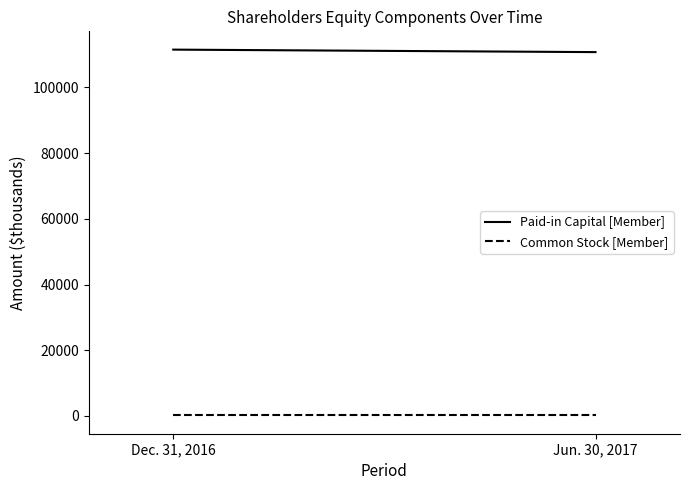

Reading right to left, transcribe all the data shown in this chart.

Paid-in Capital [Member]: 110751	111510
Common Stock [Member]: 159	159